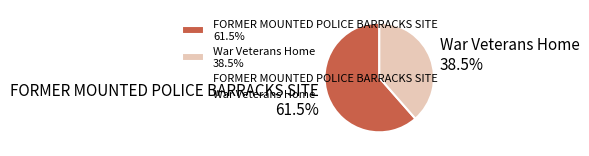

To the nearest percent, what is the difference between the FORMER MOUNTED POLICE BARRACKS SITE and War Veterans Home slice percentages?

23%